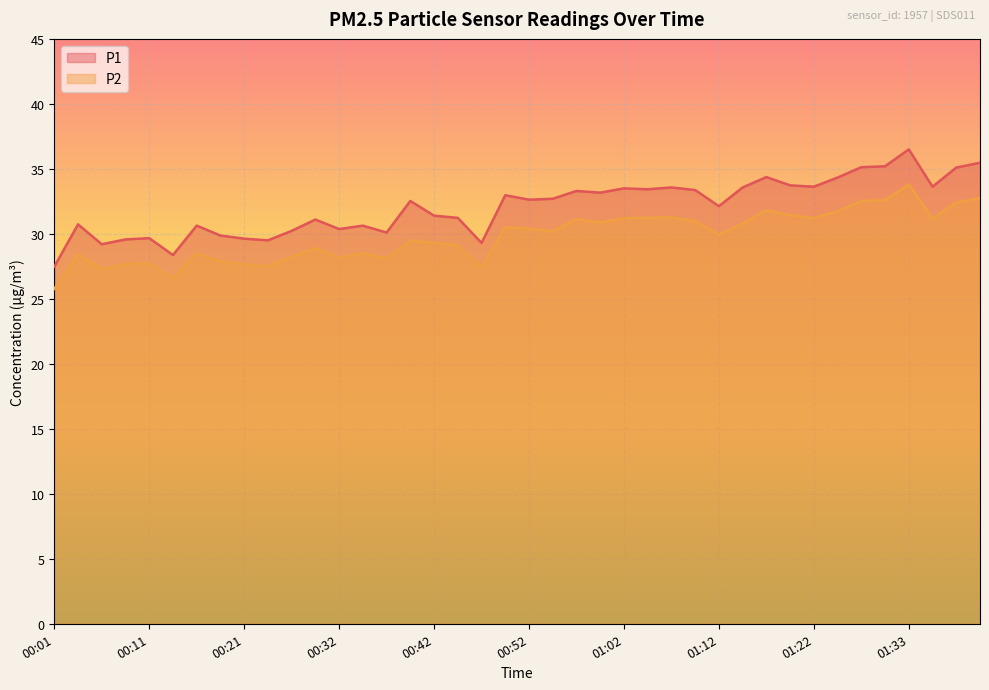

What are all the series names shown in the legend?

P1, P2